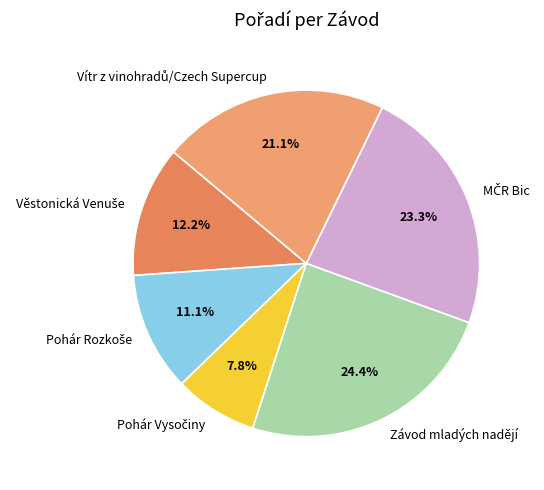

What is the largest slice in the pie chart?

Závod mladých nadějí